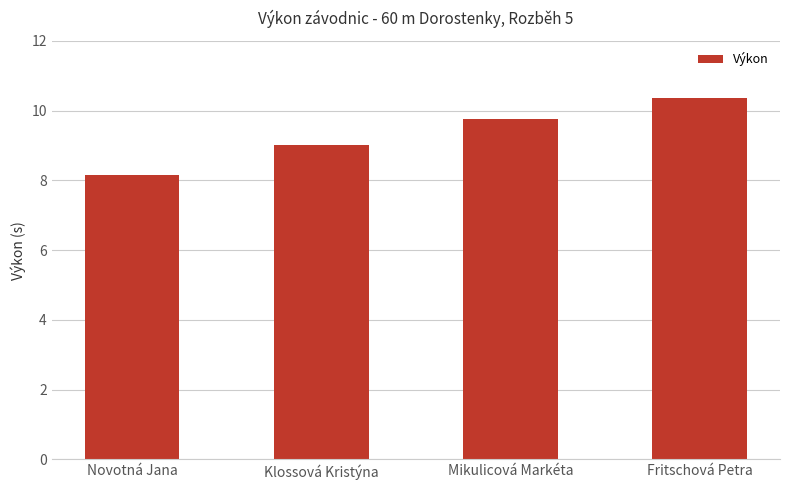

Rank the categories by value from lowest to highest.

Novotná Jana, Klossová Kristýna, Mikulicová Markéta, Fritschová Petra